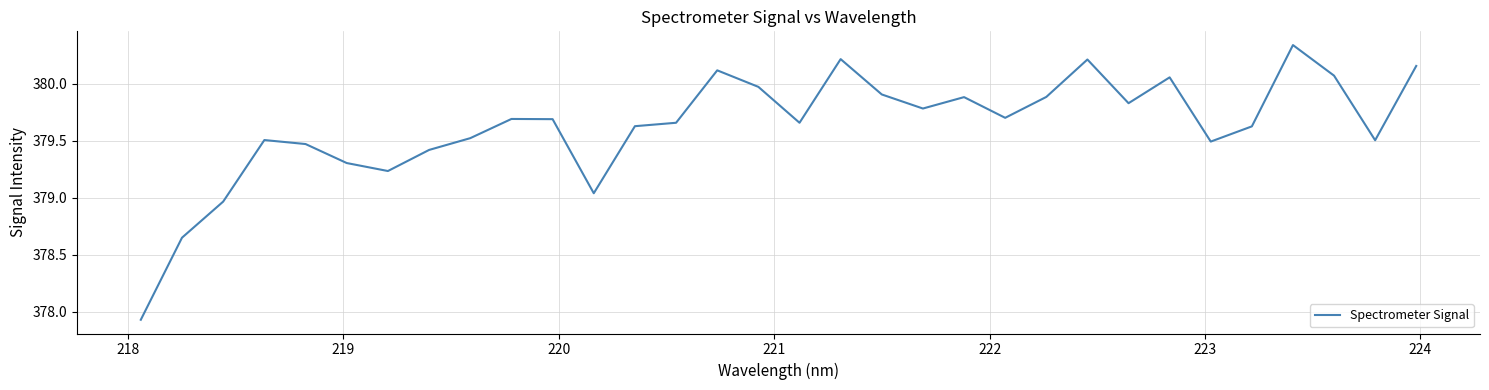

What is the difference between the maximum and minimum values?

2.4